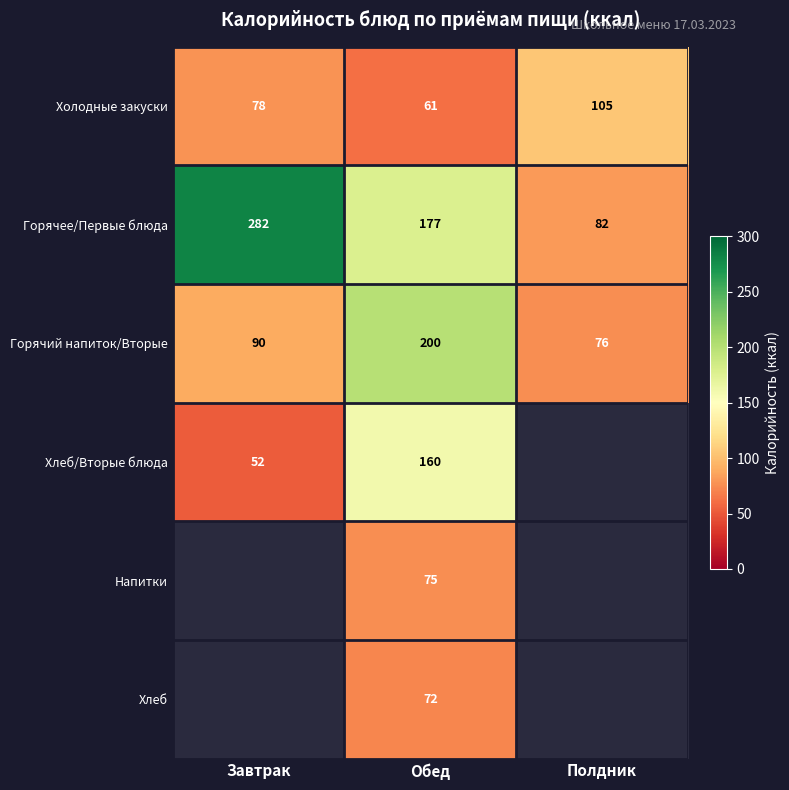

What is the minimum value shown in the chart?

52.0